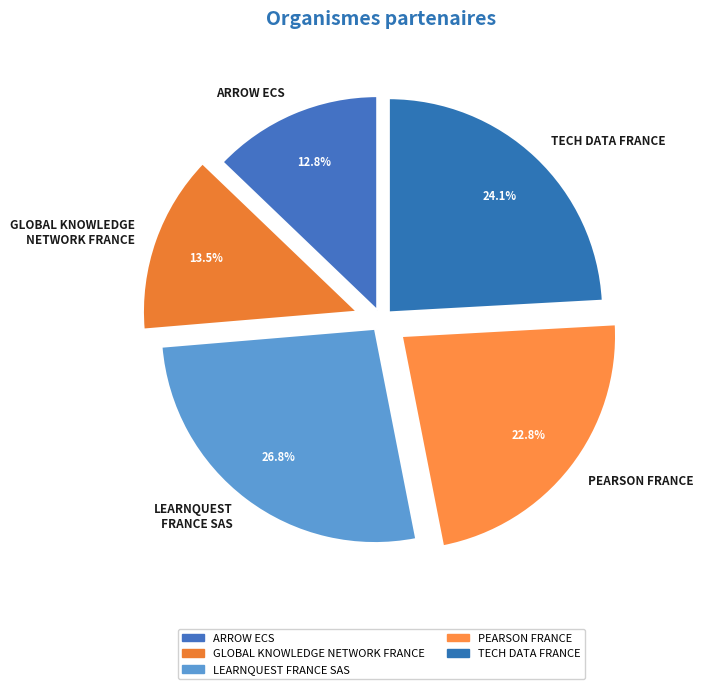

To the nearest percent, what percentage of the pie is TECH DATA FRANCE?

24%